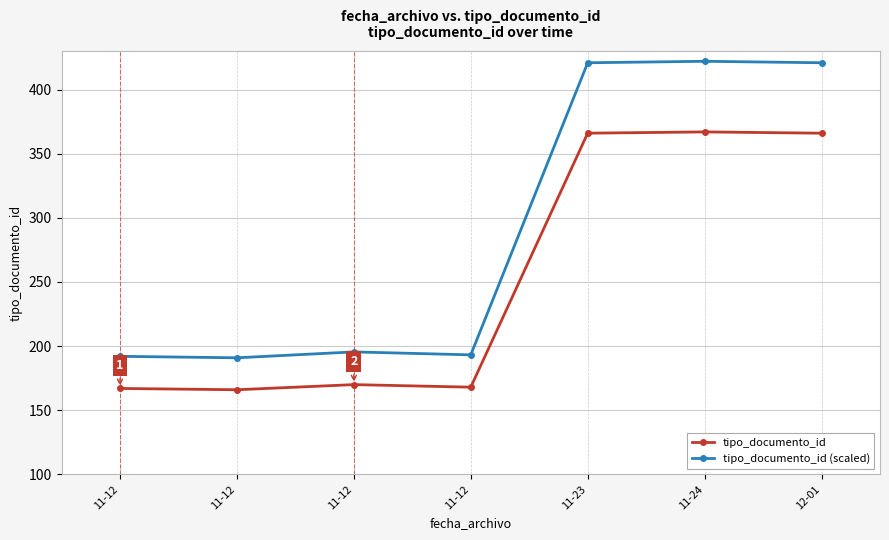

Is the value of tipo_documento_id at 11-12 greater than the value of tipo_documento_id (scaled) at 11-12?

No